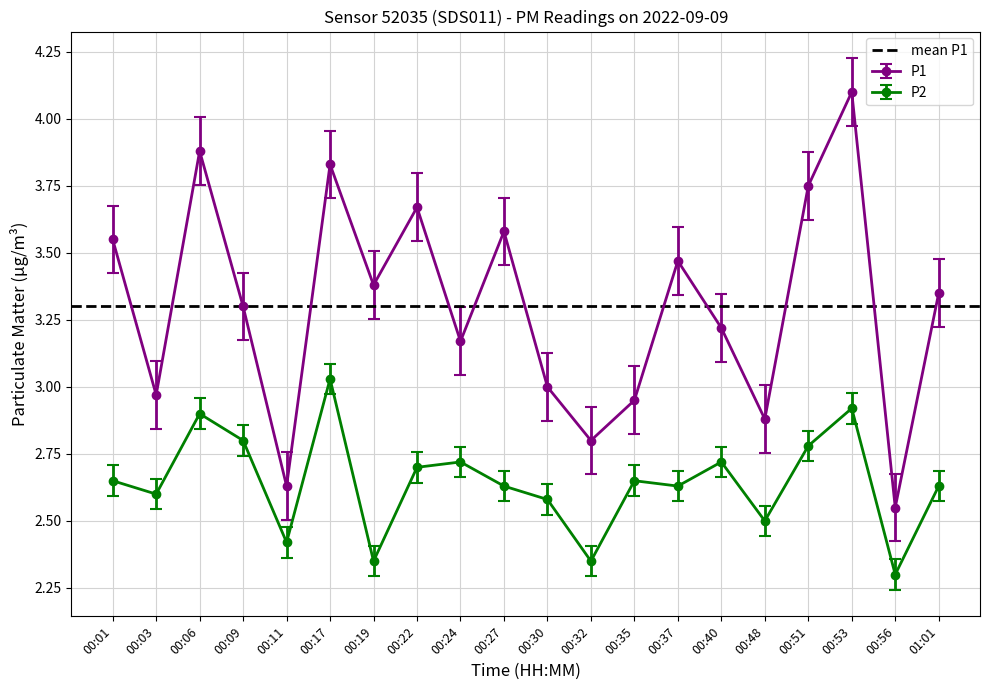

Reading right to left, what are all the values shown in this chart?

P1: 3.4	2.5	4.1	3.8	2.9	3.2	3.5	3.0	2.8	3.0	3.6	3.2	3.7	3.4	3.8	2.6	3.3	3.9	3.0	3.5
P2: 2.6	2.3	2.9	2.8	2.5	2.7	2.6	2.6	2.4	2.6	2.6	2.7	2.7	2.4	3.0	2.4	2.8	2.9	2.6	2.6